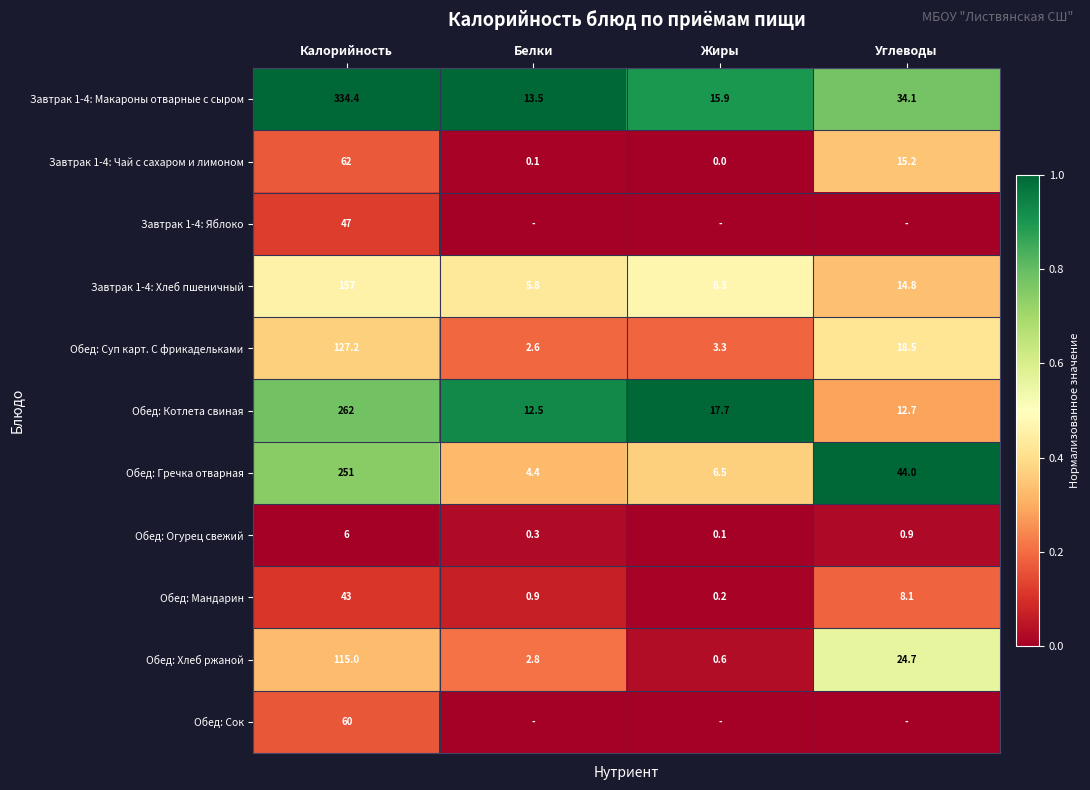

At which label does Обед: Суп карт. С фрикадельками first exceed 18?

Калорийность